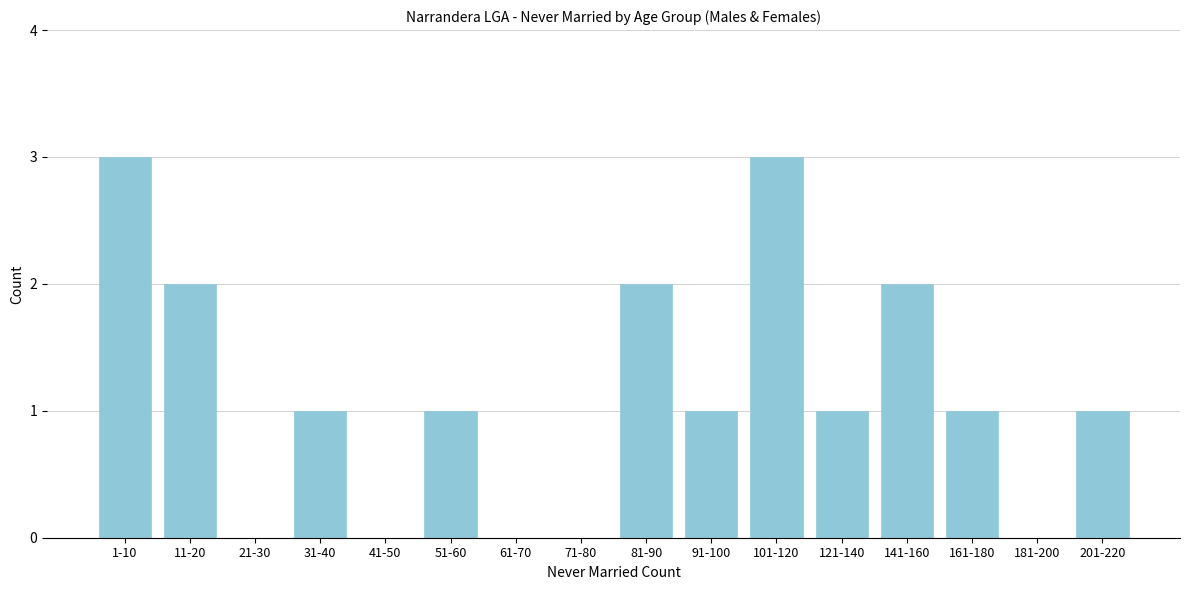

Reading left to right, transcribe all the data shown in this chart.

1-10=3	11-20=2	21-30=0	31-40=1	41-50=0	51-60=1	61-70=0	71-80=0	81-90=2	91-100=1	101-120=3	121-140=1	141-160=2	161-180=1	181-200=0	201-220=1